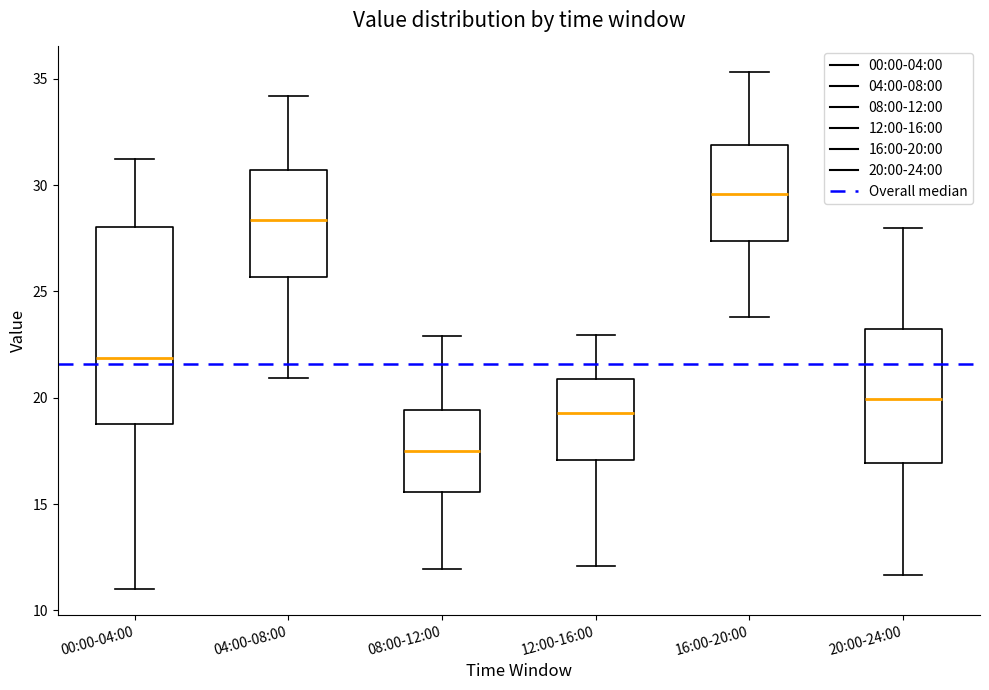

Reading left to right, read every box against the y-axis: the position of its median line, the range the box covers, and the ends of its whiskers. The values are not printed on the chart, so give them approximately, as read against the axis.

00:00-04:00: median 22.0, box 19.0 to 28.0, whiskers 11.0 to 31.0
04:00-08:00: median 28.5, box 25.5 to 30.5, whiskers 21.0 to 34.0
08:00-12:00: median 17.5, box 15.5 to 19.5, whiskers 12.0 to 23.0
12:00-16:00: median 19.5, box 17.0 to 21.0, whiskers 12.0 to 23.0
16:00-20:00: median 29.5, box 27.5 to 32.0, whiskers 24.0 to 35.5
20:00-24:00: median 20.0, box 17.0 to 23.0, whiskers 11.5 to 28.0